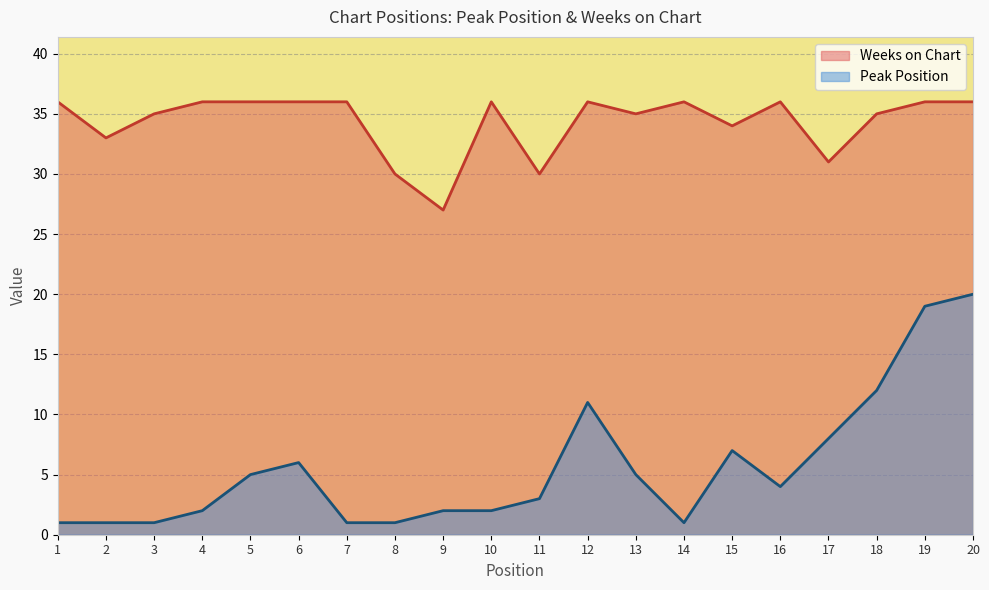

How many Weeks on Chart values are between 34 and 36?

15